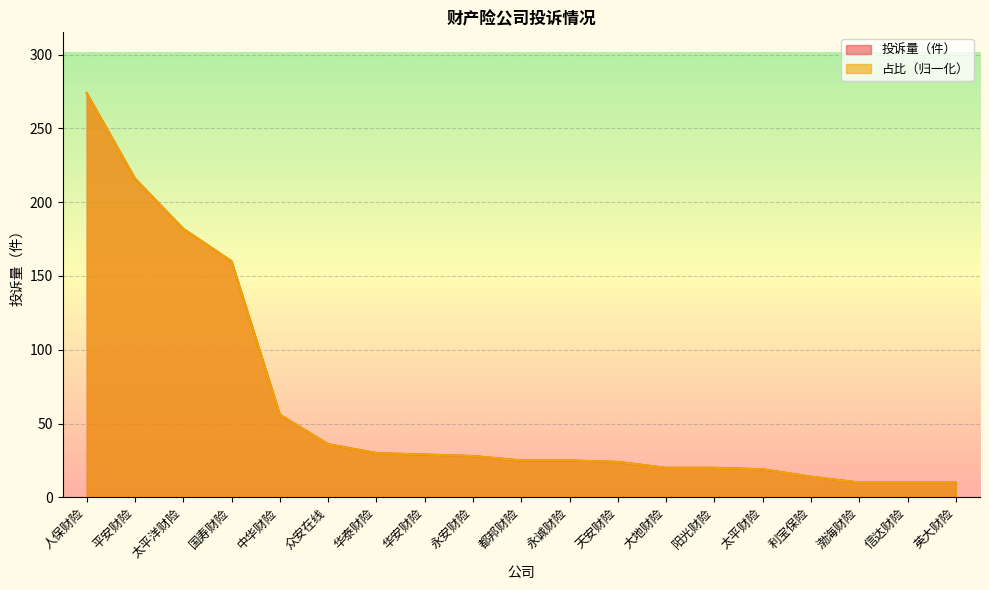

Read the 占比 value at 国寿财险.

160.0